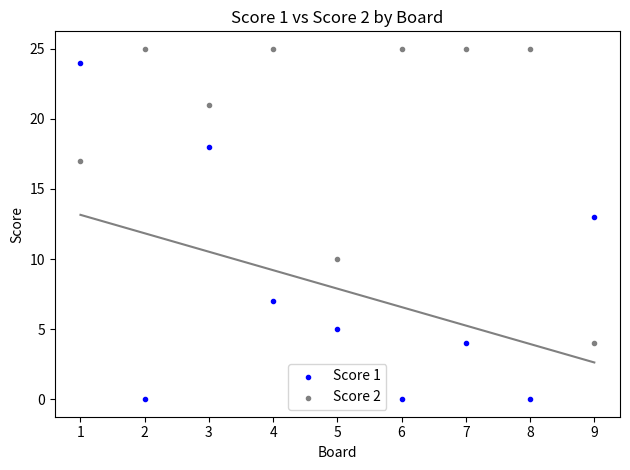

Which series has the largest Y range (max minus min)?

Score 1